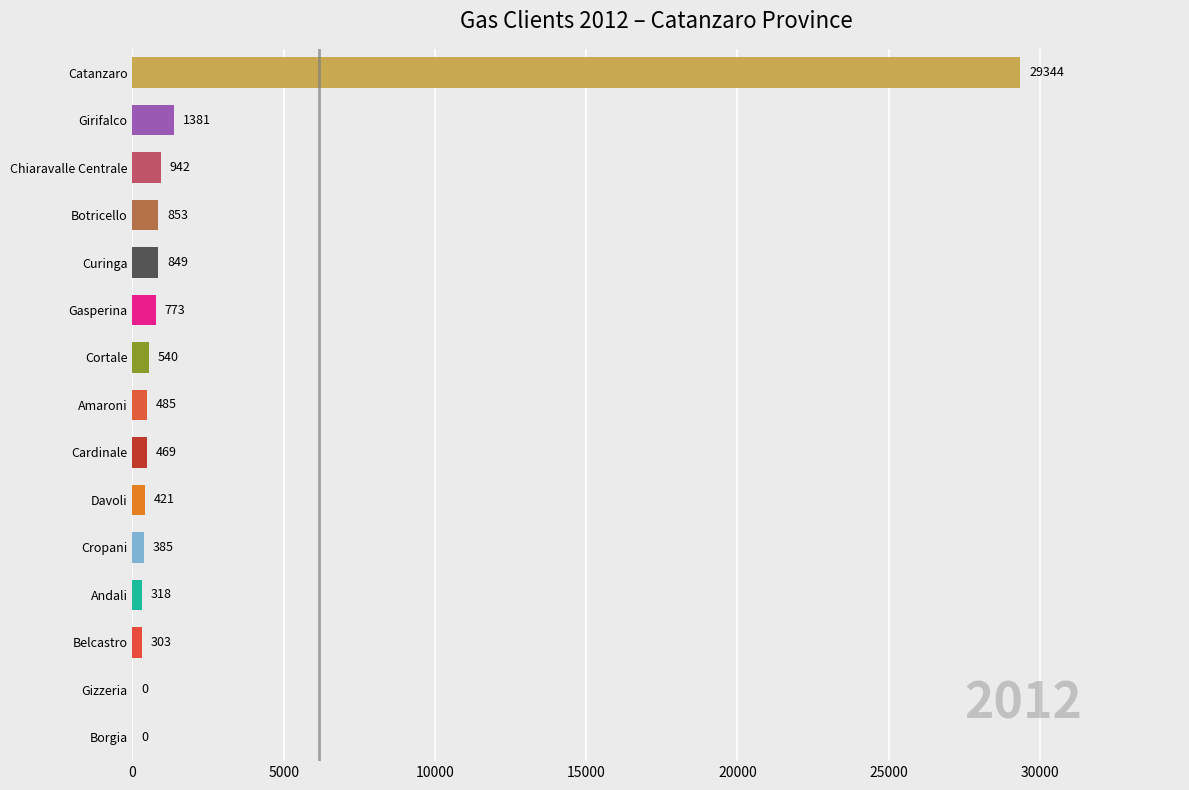

Count the number of data series in this chart.

1